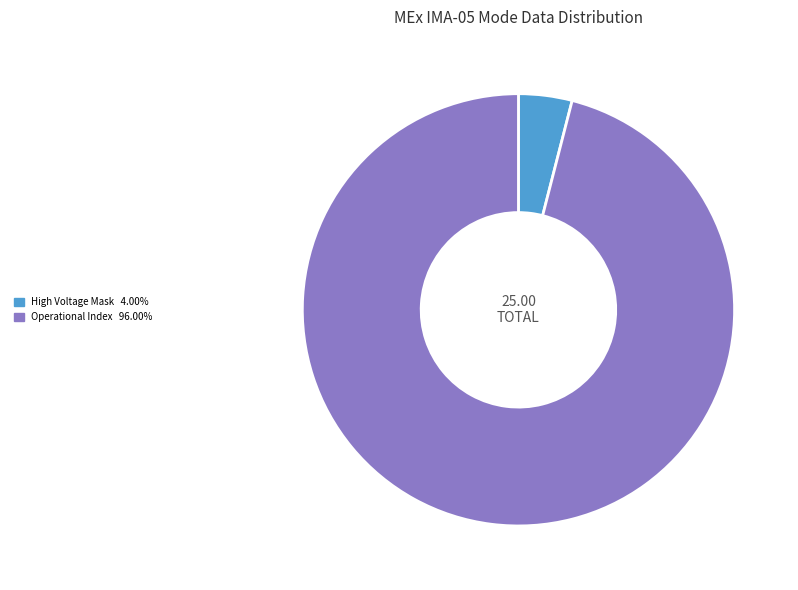

Is there a majority slice in this chart?

Yes